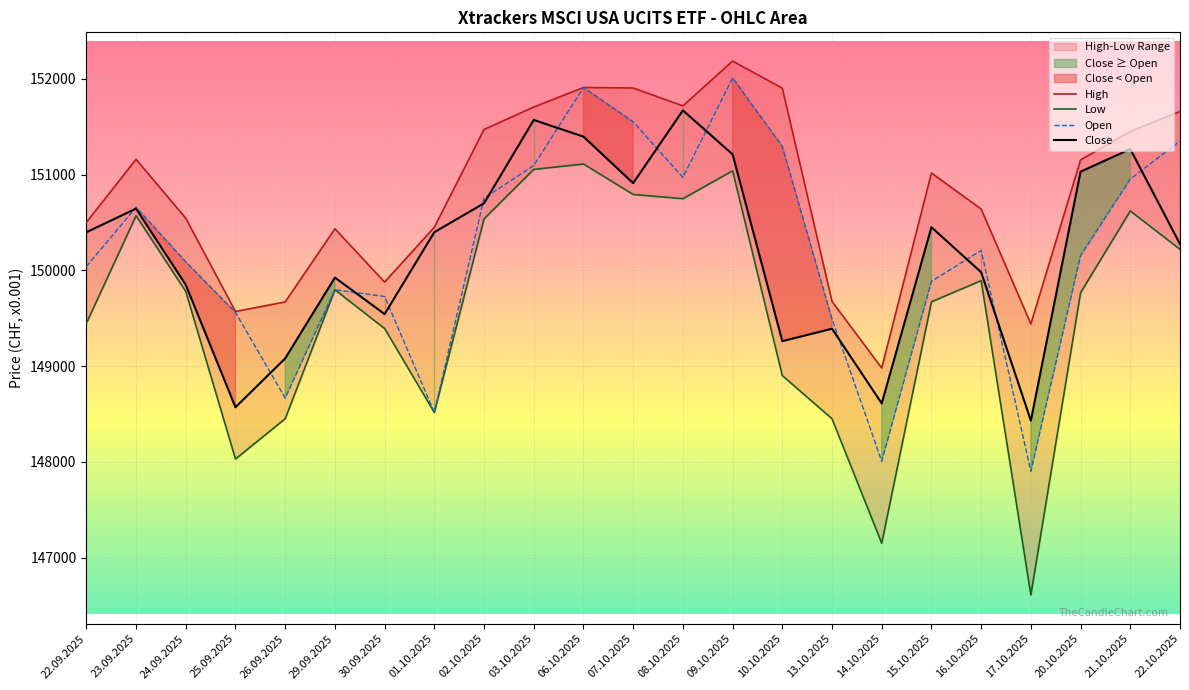

Which has a higher value, 23.09.2025 or 10.10.2025?

10.10.2025